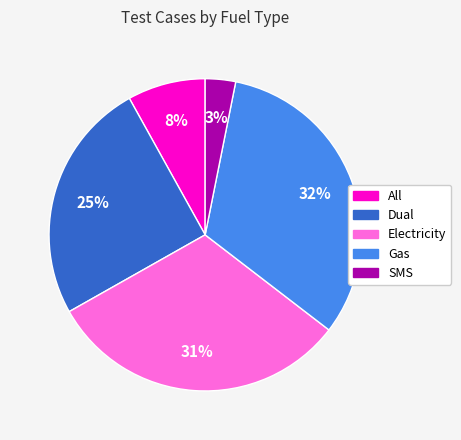

To the nearest percent, what is the combined percentage of Gas and All?

40%